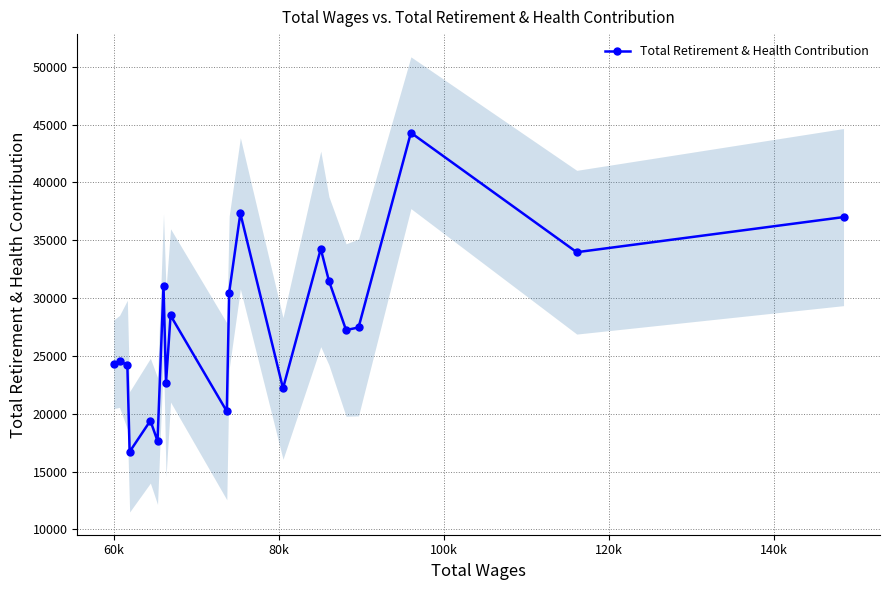

What is the value of the Total Retirement & Health Contribution point at the 4th from the left?

16721